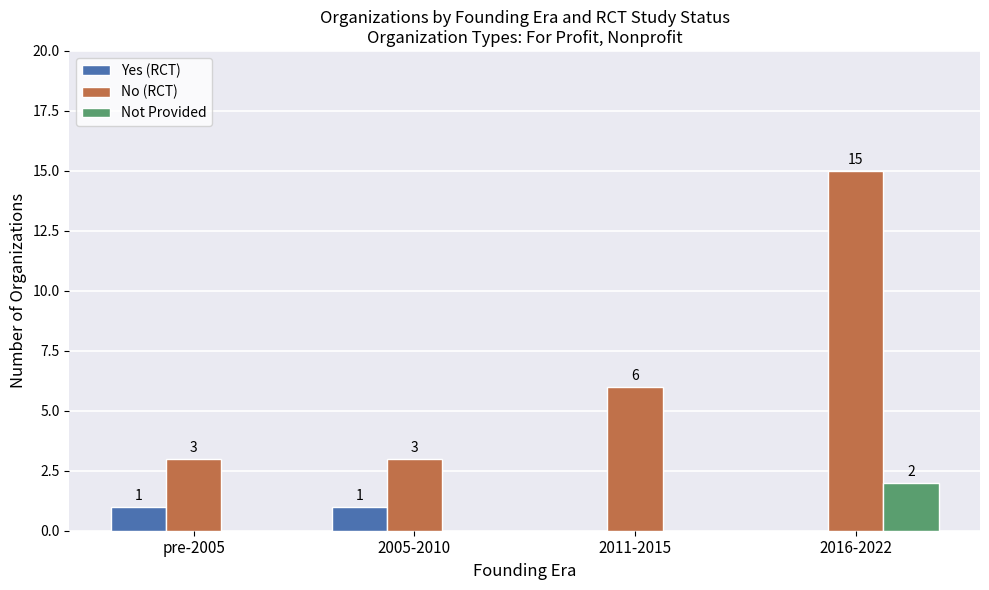

Reading left to right, transcribe all the data shown in this chart.

Yes (RCT): 1	1	0	0
No (RCT): 3	3	6	15
Not Provided: 0	0	0	2